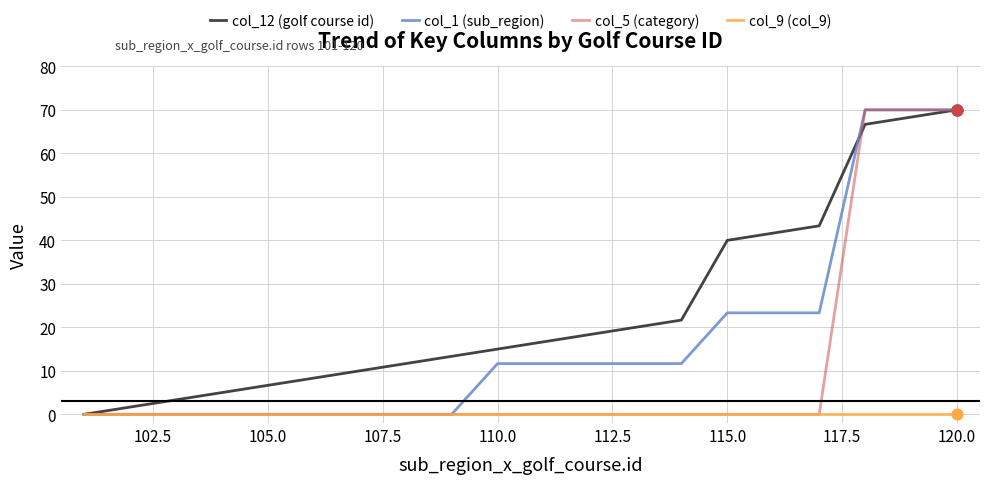

Which series has the largest total across all categories?

col_12 (golf course id)